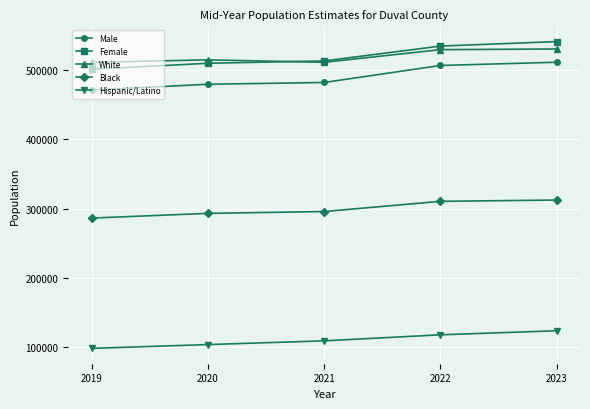

At which category is the sum across all series the highest?

2023